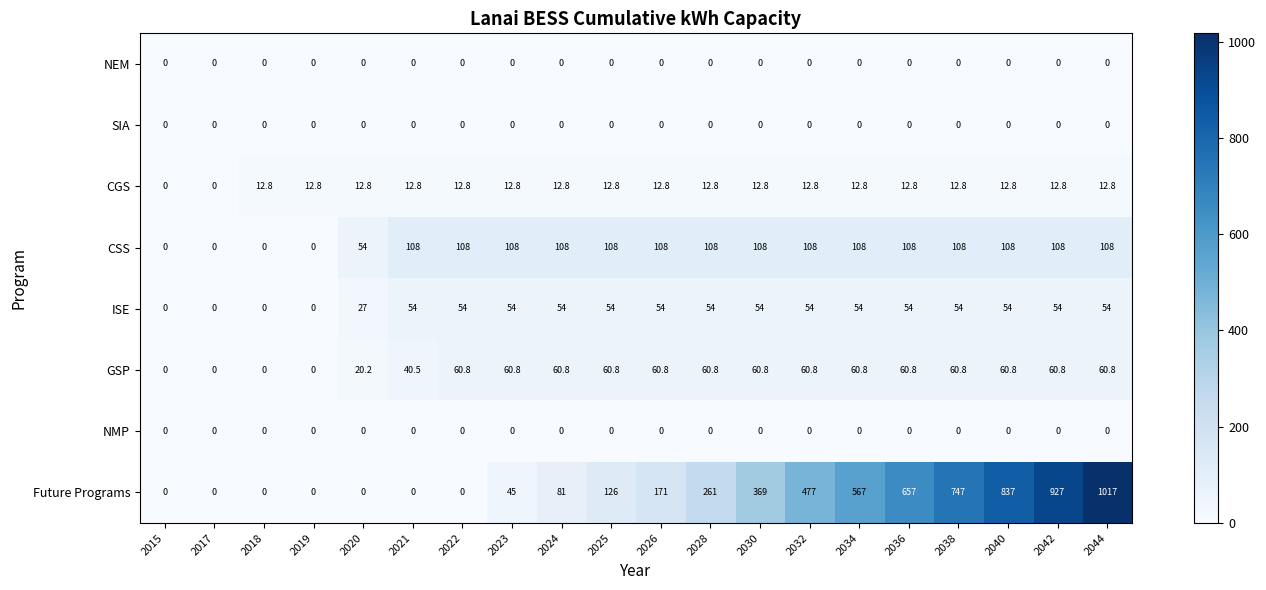

How many positive values does the GSP series have?

16